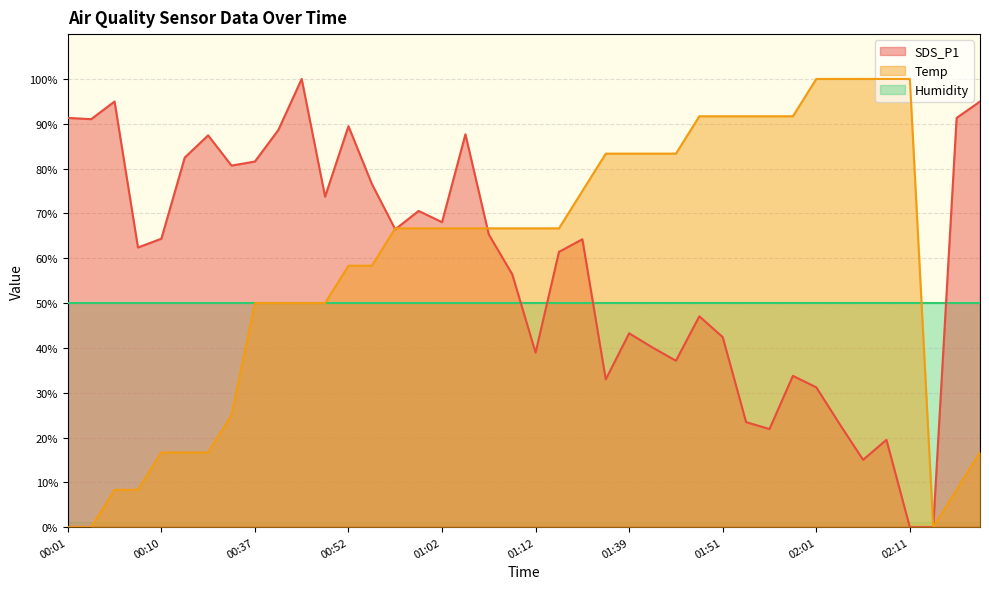

Which category has the highest value in the Temp series?

02:01